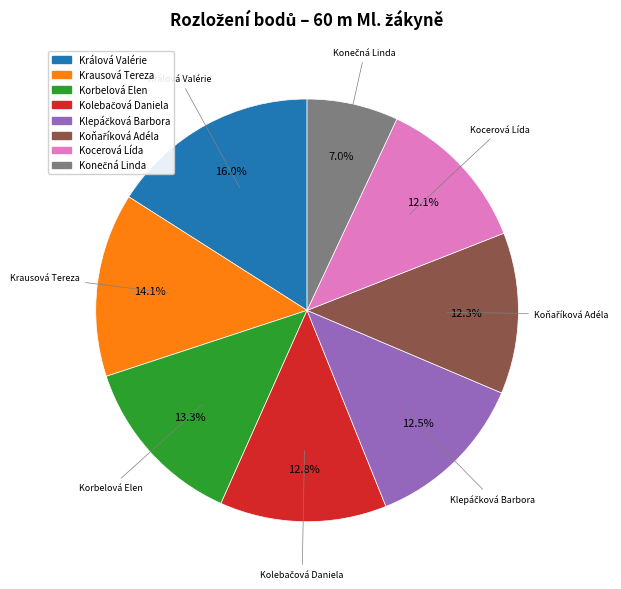

Which slice is the largest?

Králová Valérie